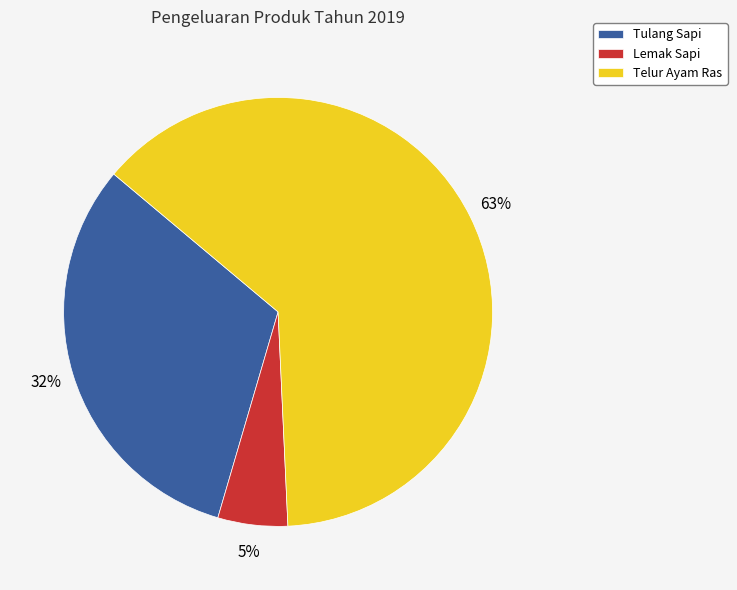

Which category has the biggest portion of the pie?

Telur Ayam Ras